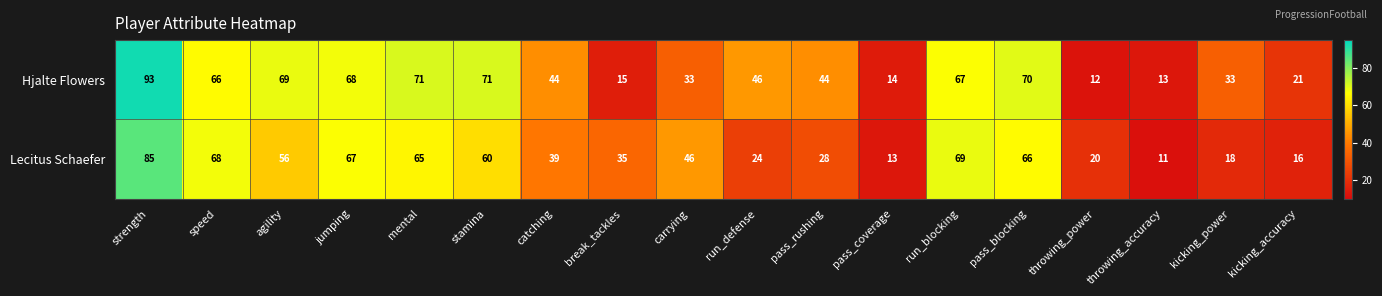

List the series in order of their peak value, lowest first.

Lecitus Schaefer, Hjalte Flowers